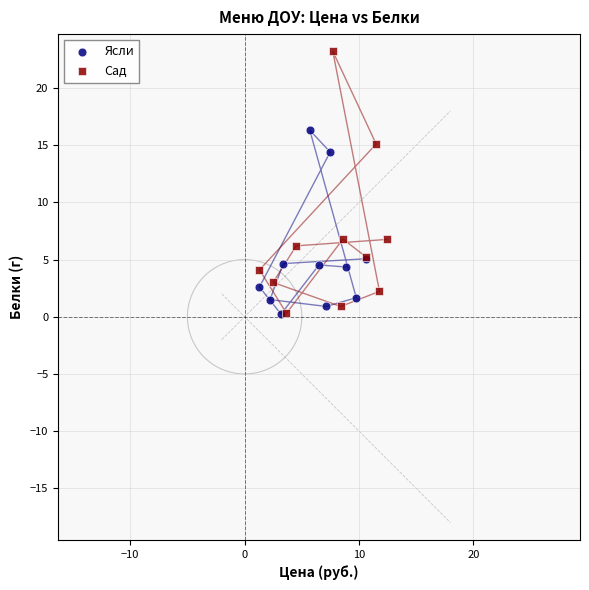

Which series has the widest spread of Y values?

Сад